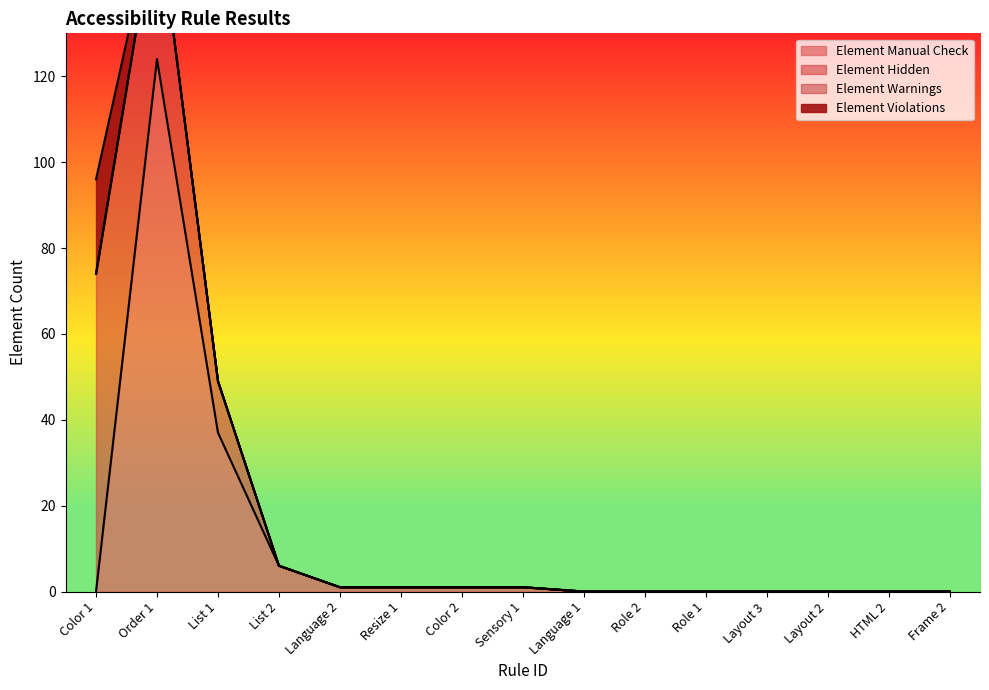

At which label does Element Manual Check reach its minimum?

Color 1